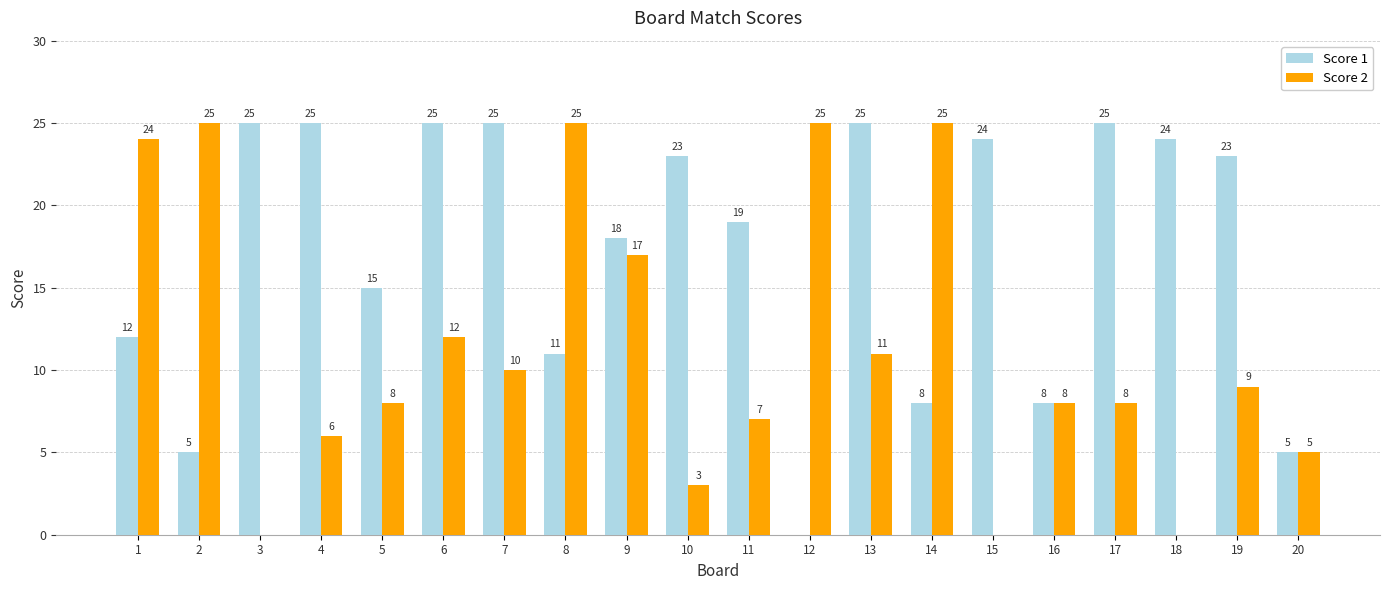

Is it true that Score 2 equals 19 at 6?

False